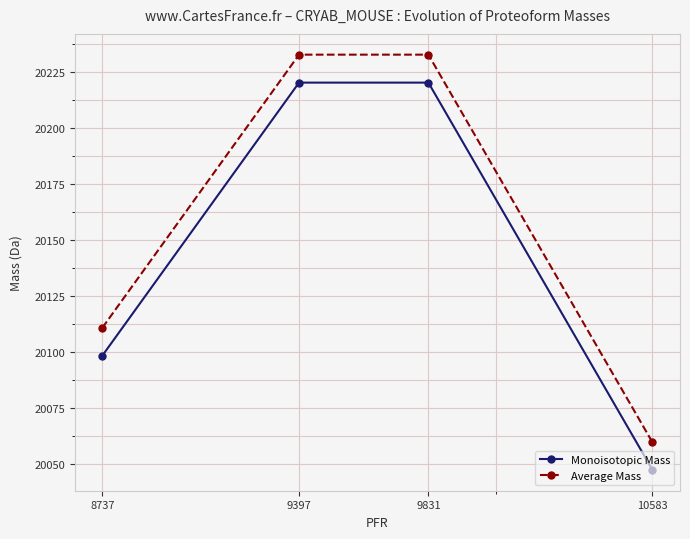

List the series in order of their peak value, highest first.

Average Mass, Monoisotopic Mass